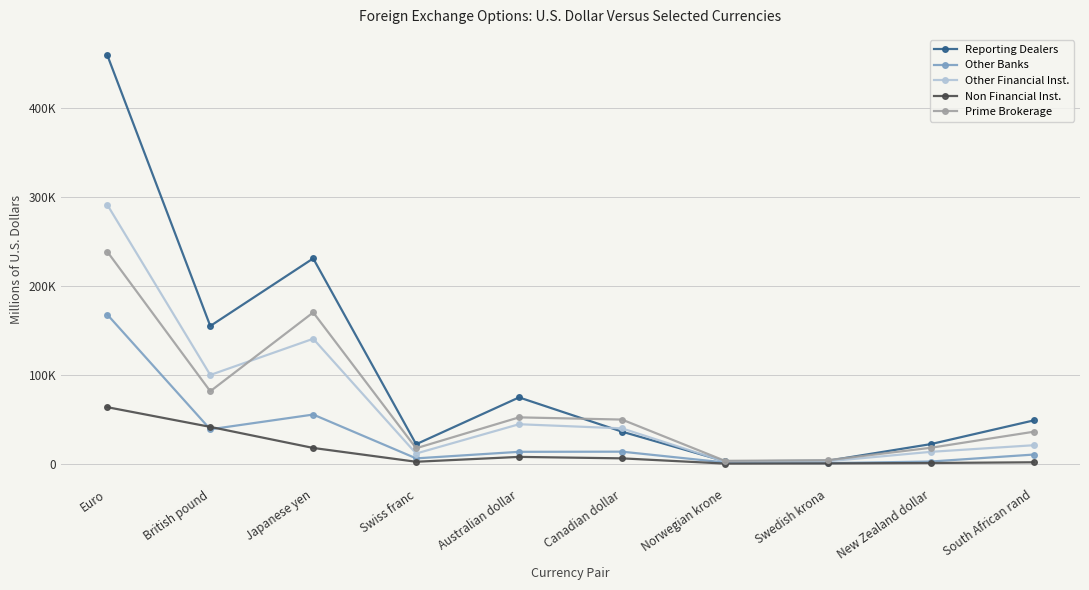

What is the greatest value displayed?

458861.0